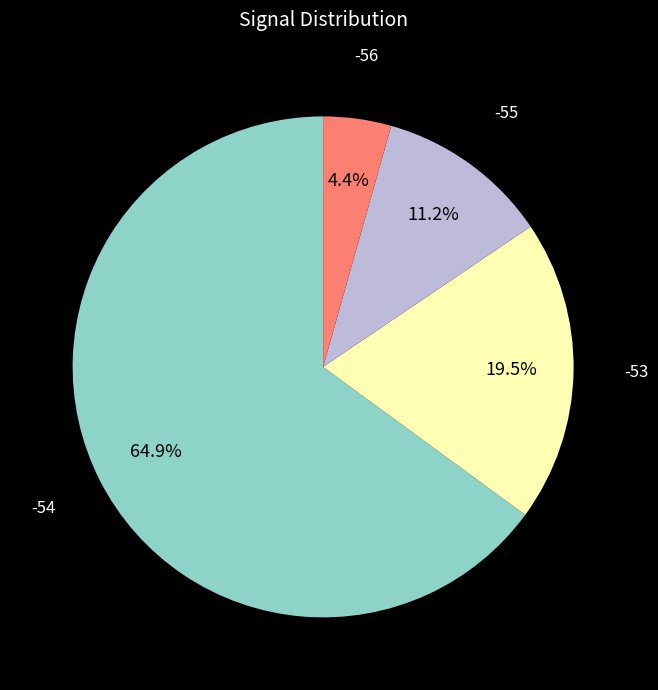

To the nearest percent, what is the average slice percentage?

25%